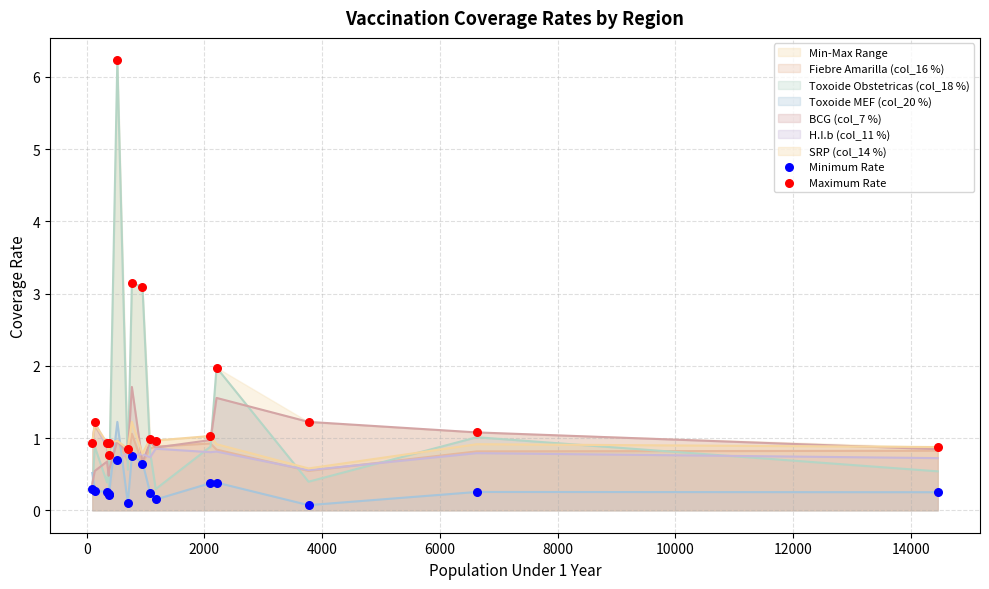

Which series ends up on top after the final intersection of Toxoide MEF (col_20 %) and SRP (col_14 %)?

SRP (col_14 %)